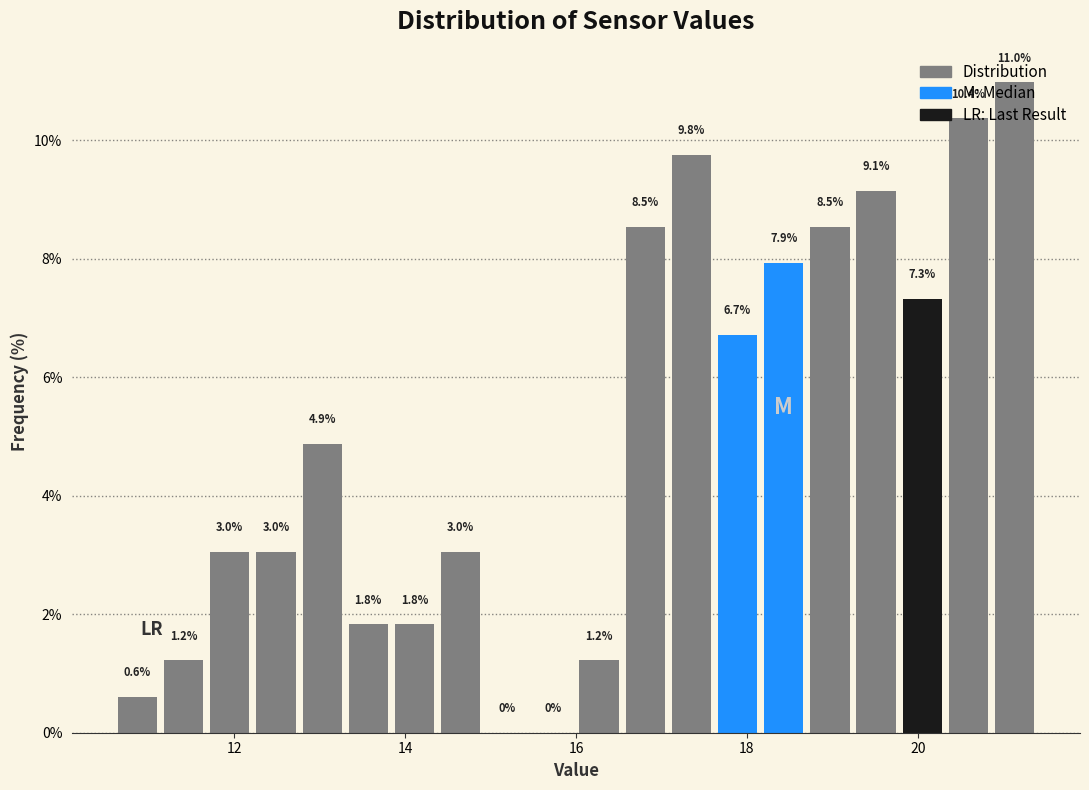

Read against the x-axis, roughly where is the centre of the tallest bar?

21.2